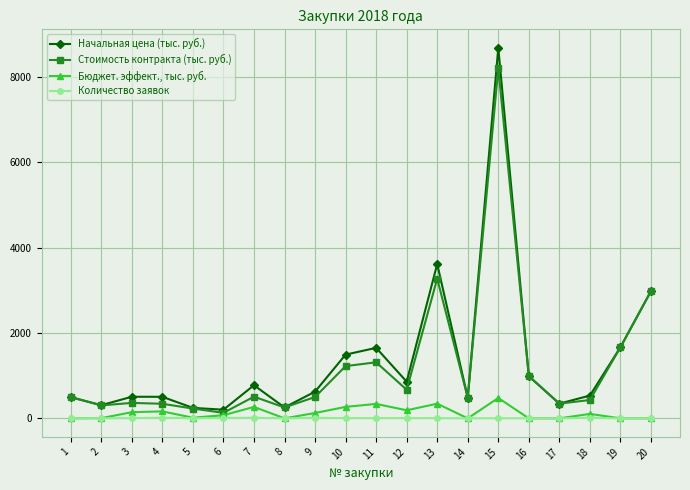

What is the difference between the maximum and minimum values in the Бюджет. эффект., тыс. руб. series?

477.3